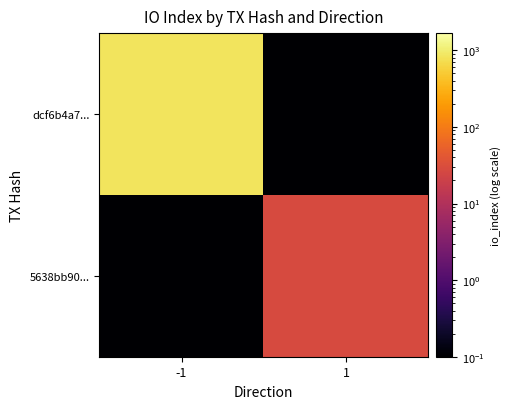

Rank the series by their average value, from highest to lowest.

dcf6b4a7..., 5638bb90...